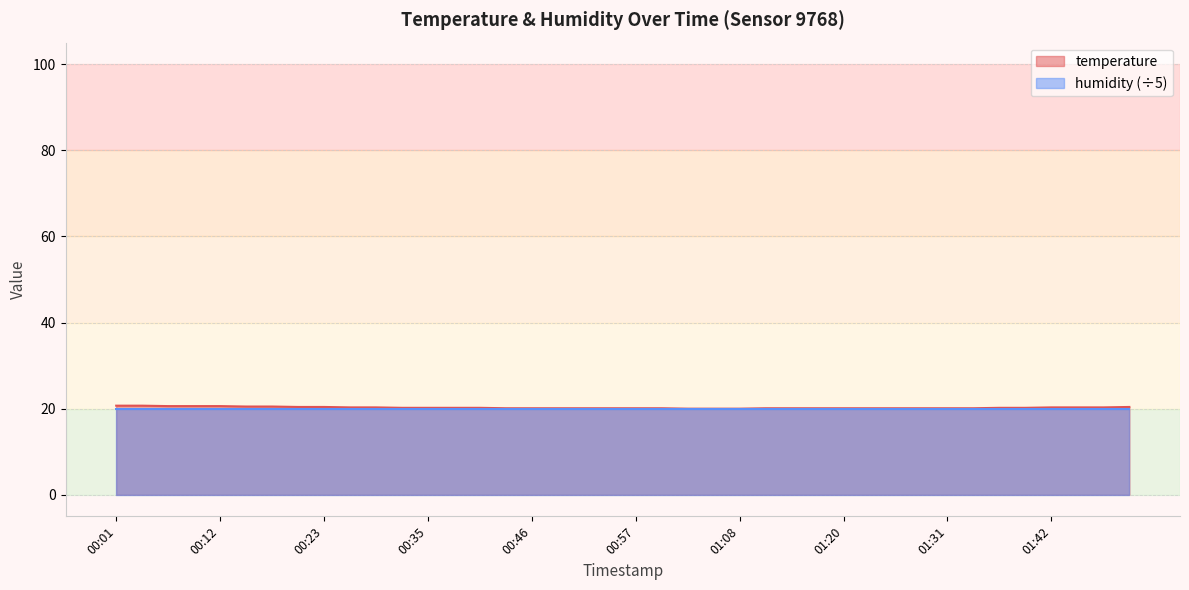

Reading left to right, transcribe all the data shown in this chart.

00:01=20.7	00:04=20.7	00:07=20.6	00:10=20.6	00:12=20.6	00:15=20.5	00:18=20.5	00:21=20.4	00:23=20.4	00:26=20.3	00:29=20.3	00:32=20.2	00:35=20.2	00:37=20.2	00:40=20.2	00:43=20.1	00:46=20.1	00:49=20.1	00:51=20.1	00:54=20.1	00:57=20.1	01:00=20.1	01:03=20.0	01:05=20.0	01:08=20.0	01:11=20.1	01:14=20.1	01:17=20.1	01:20=20.1	01:22=20.1	01:25=20.1	01:28=20.1	01:31=20.1	01:34=20.1	01:37=20.2	01:39=20.2	01:42=20.3	01:45=20.3	01:48=20.3	01:50=20.4